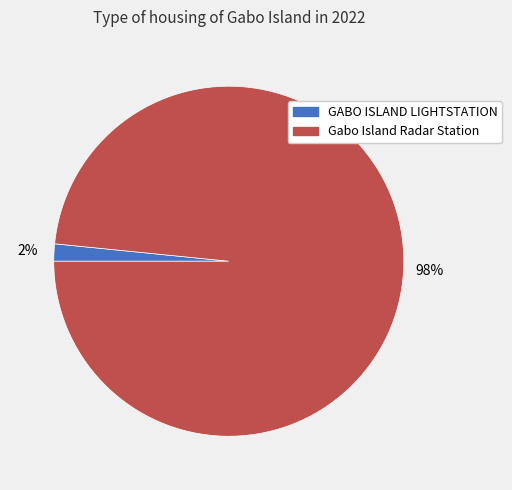

Which category has the biggest portion of the pie?

Gabo Island Radar Station